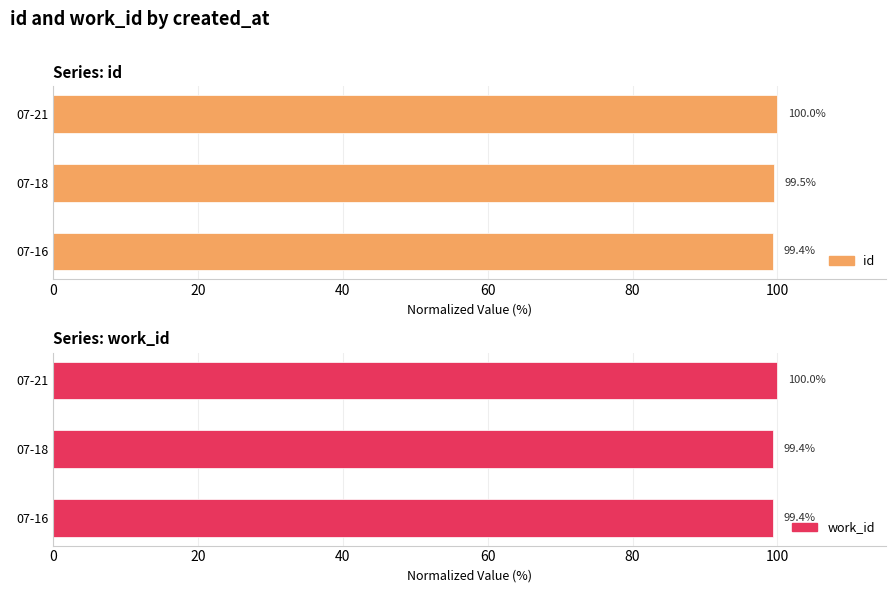

The value of work_id at 07-18 is 40.1. True or false?

False